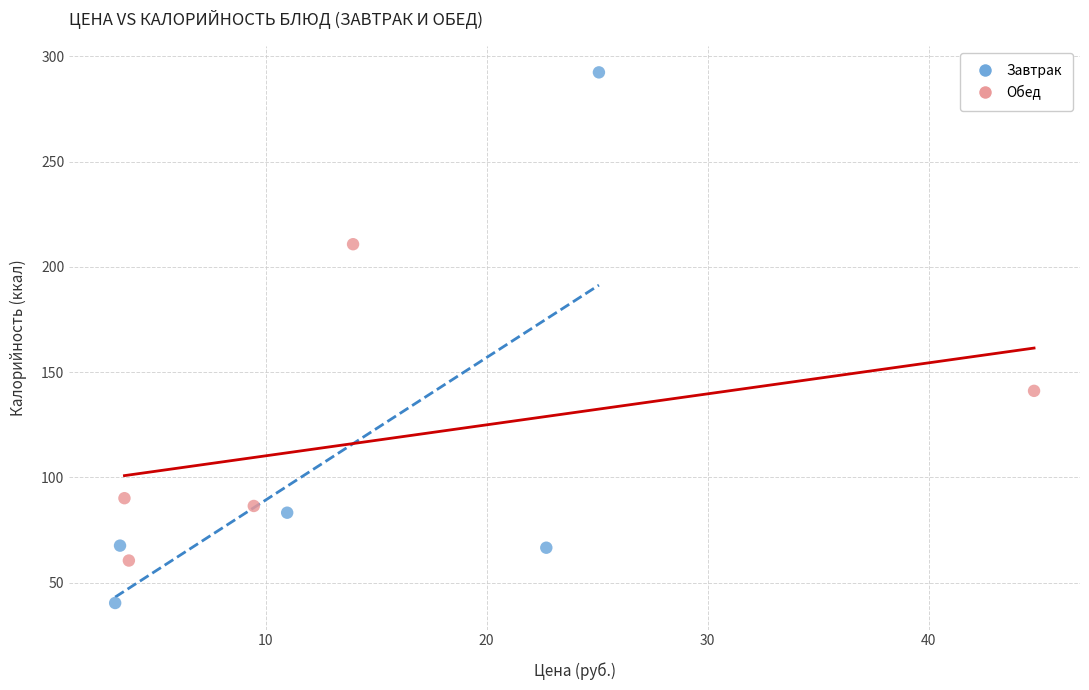

Which series has the largest Y range (max minus min)?

Завтрак